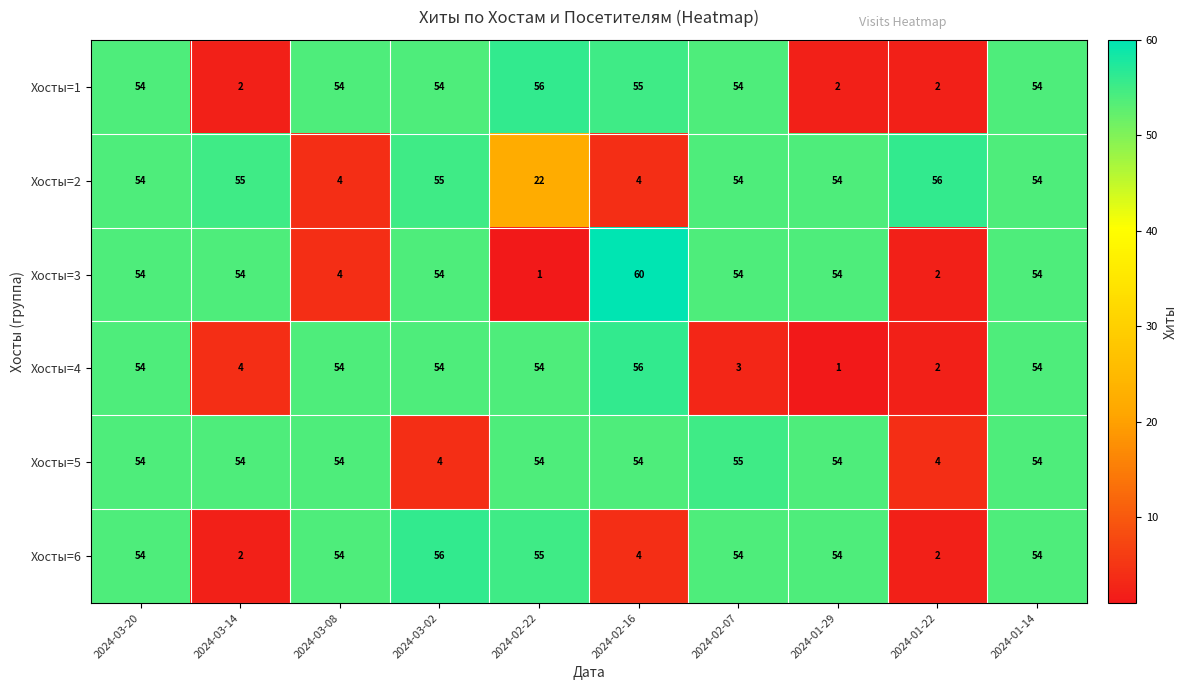

Which series changed the most between 2024-03-08 and 2024-02-22?

Хосты=2